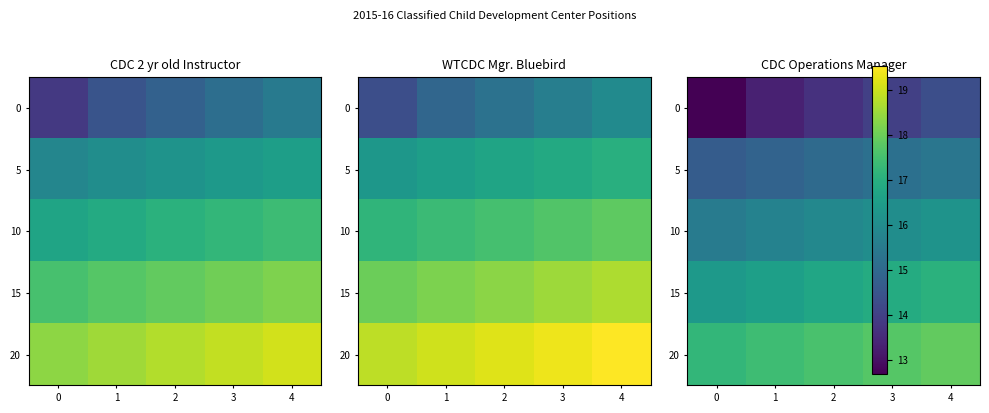

What is the difference between the 0 values at 3 and 0?

1.3